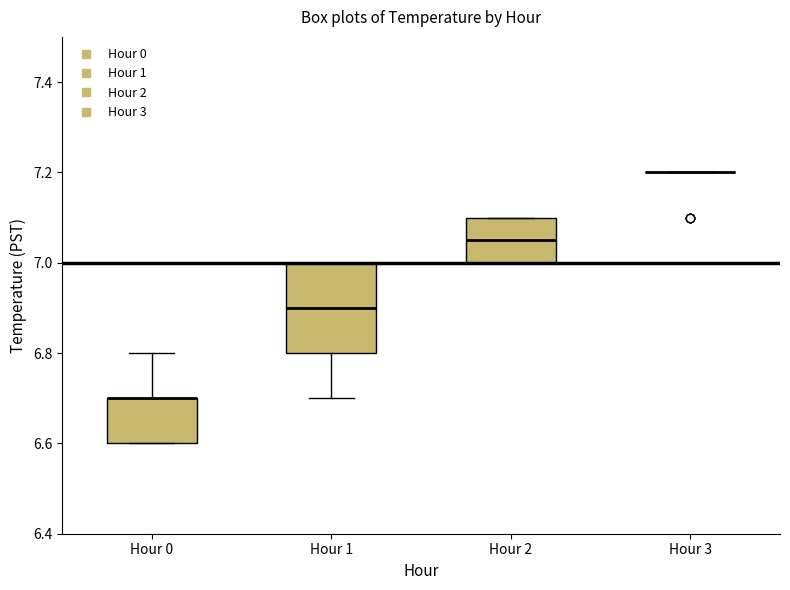

Reading left to right, read every box against the y-axis: the position of its median line, the range the box covers, and the ends of its whiskers. The values are not printed on the chart, so give them approximately, as read against the axis.

Hour 0: median 6.70 (drawn on the box's upper edge), box 6.60 to 6.70, whiskers 6.60 to 6.80
Hour 1: median 6.90, box 6.80 to 7.00, whiskers 6.70 to 7.00
Hour 2: median 7.06, box 7.00 to 7.10, whiskers 7.00 to 7.10
Hour 3: box collapsed to a line at 7.20, whiskers 7.20 to 7.20